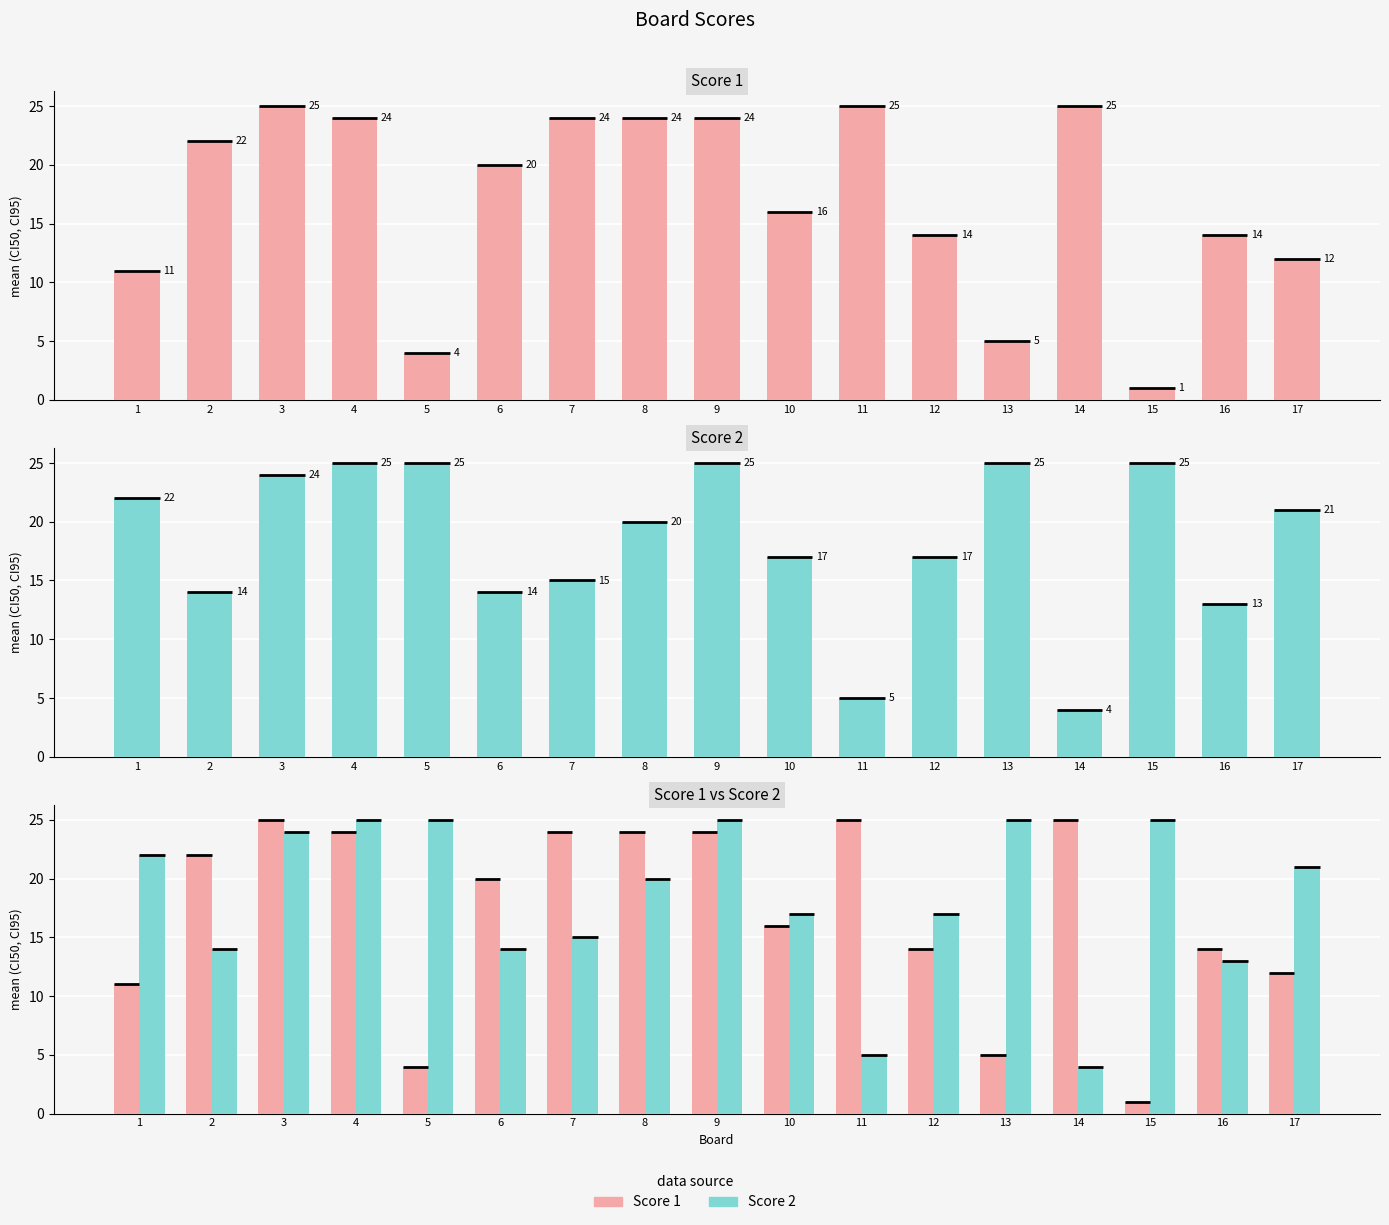

At which label does Score 1 reach its minimum?

15